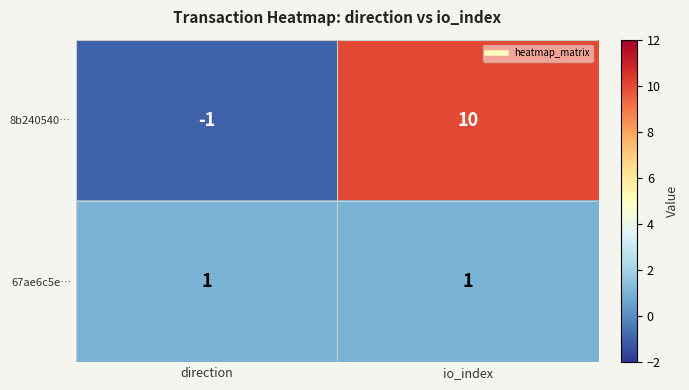

Which label corresponds to the smallest value in the chart?

direction